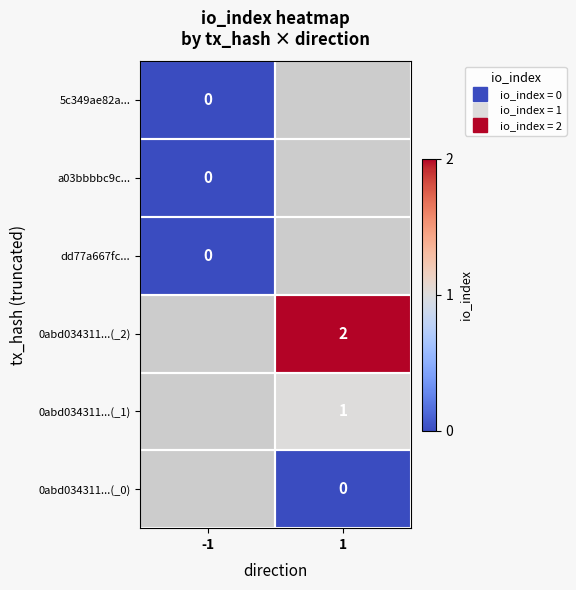

At how many categories does at least one series exceed 1?

1